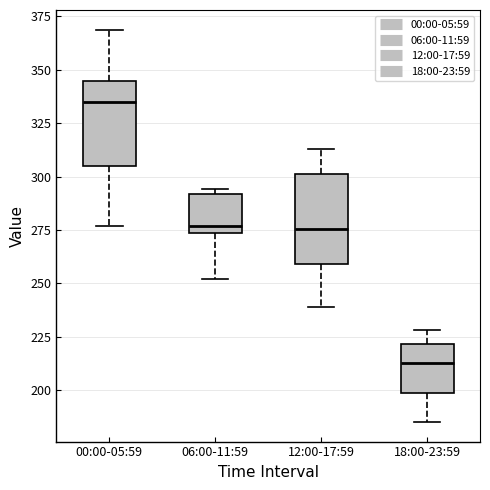

Where is the upper edge of the box for 00:00-05:59 on the y-axis? The values are not printed on the chart, so give them approximately, as read against the axis.

345